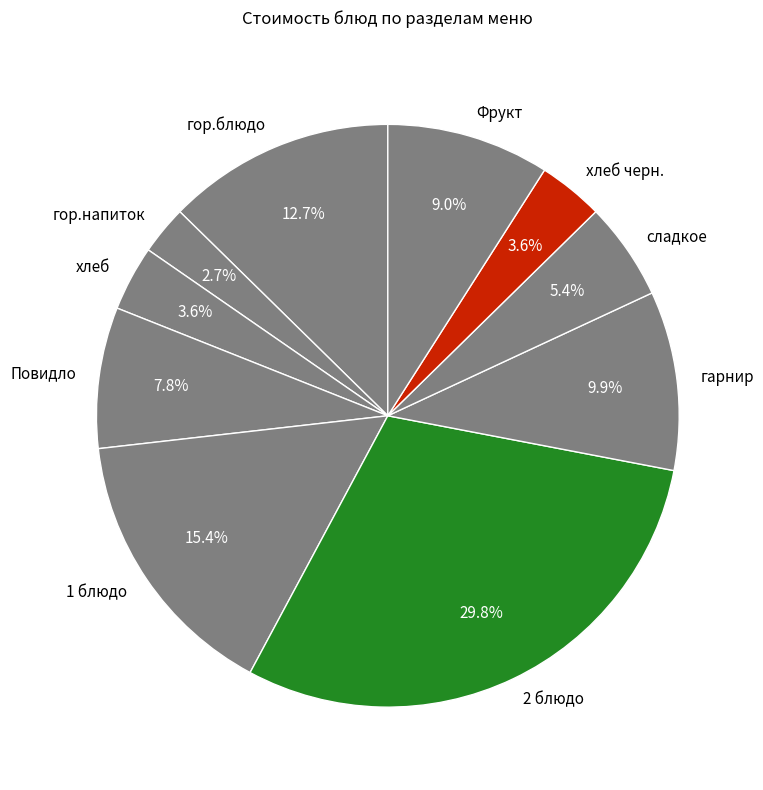

Does гор.напиток represent more than half of the total?

No